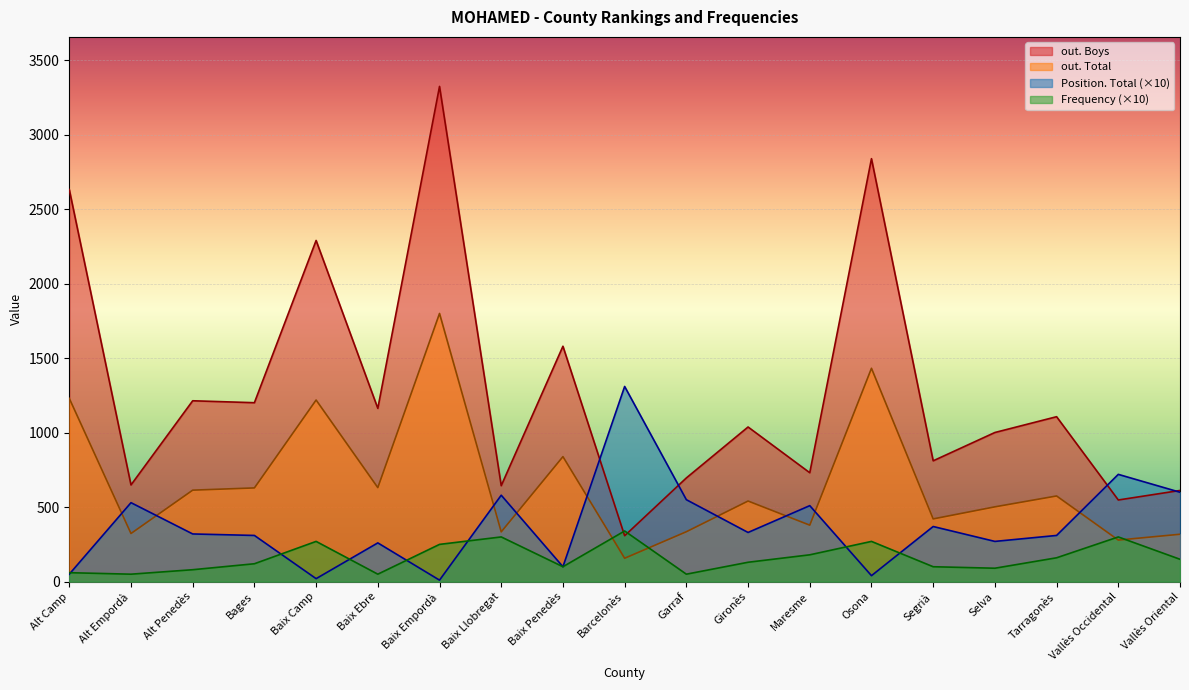

How many lines are shown in the chart?

4